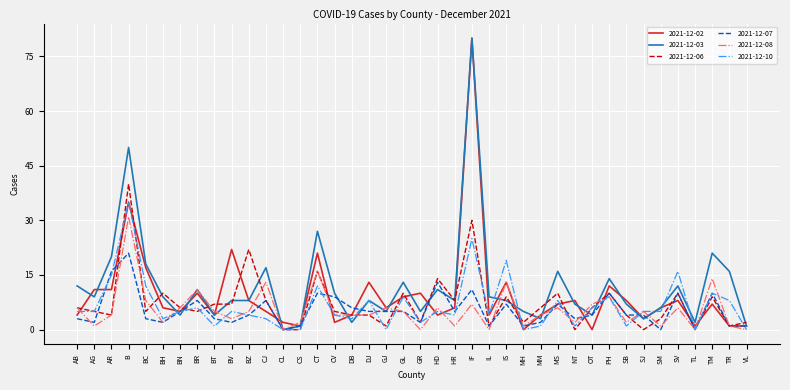

The 2021-12-07 series shows 28 at AR. True or false?

False